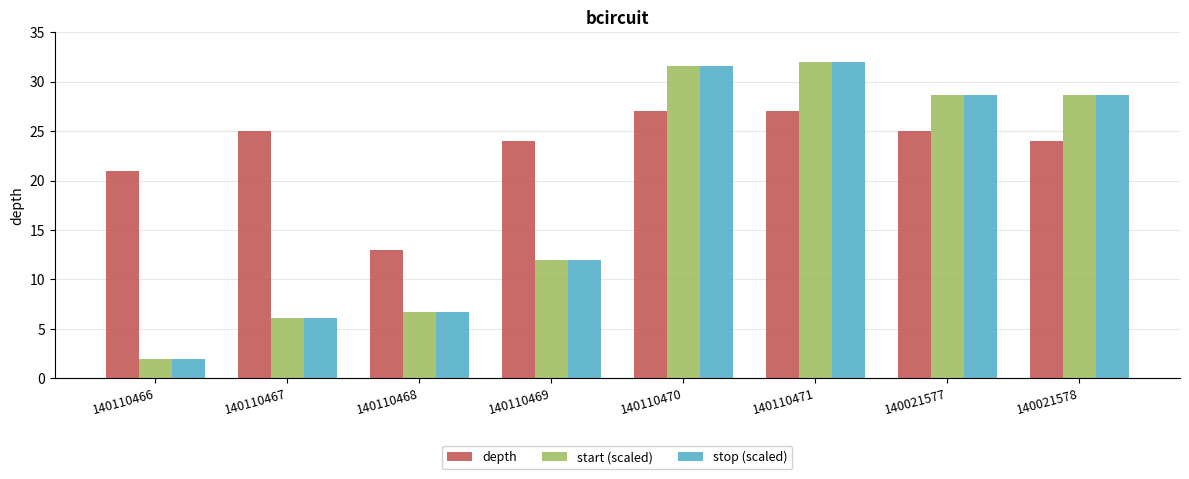

What is the difference between the maximum and second lowest values in the stop (scaled) series?

25.9